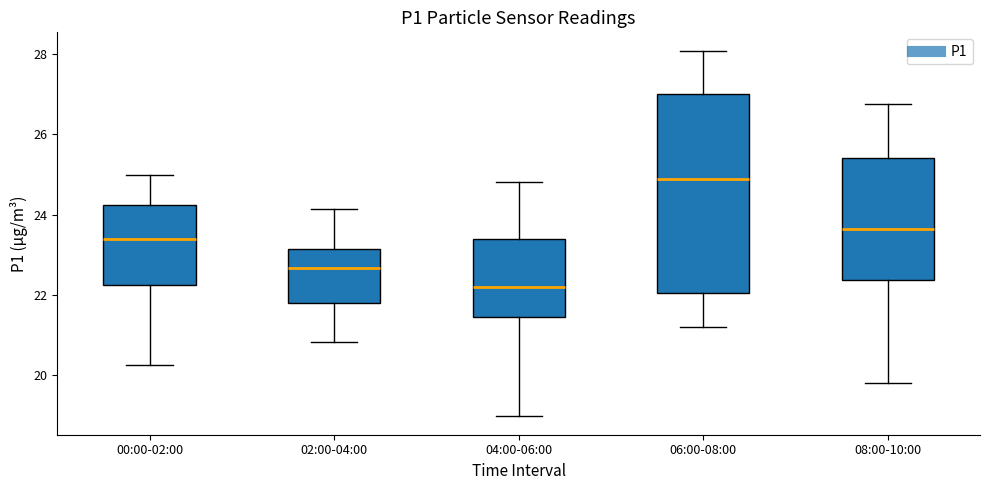

Which box's median line is the lowest?

04:00-06:00